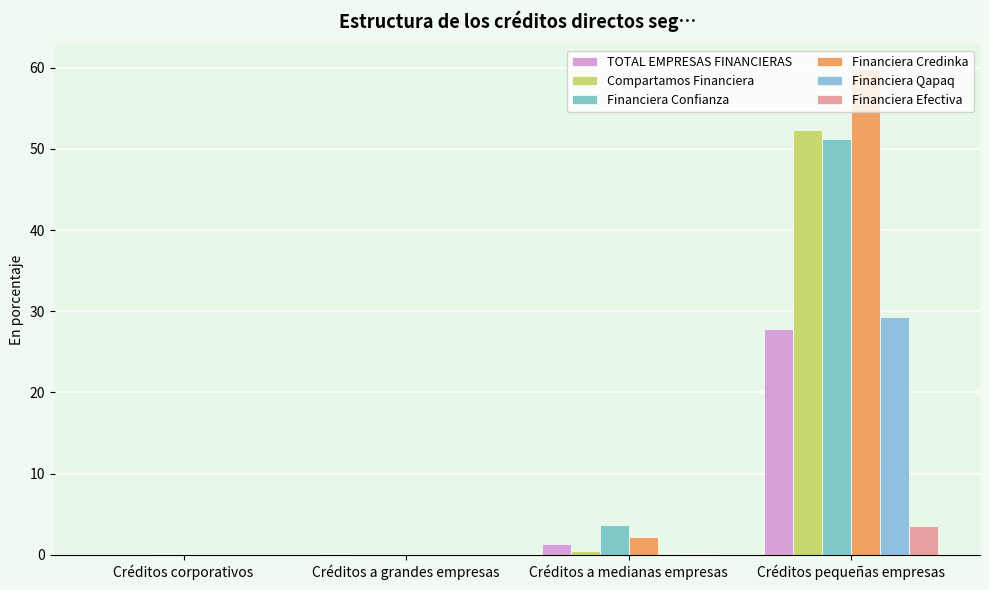

How many categories are shown in the chart?

4